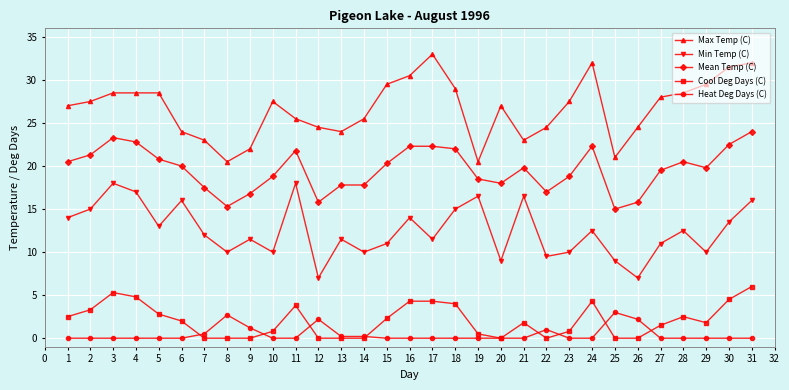

Rank the series by their maximum value, from lowest to highest.

Heat Deg Days (C), Cool Deg Days (C), Min Temp (C), Mean Temp (C), Max Temp (C)